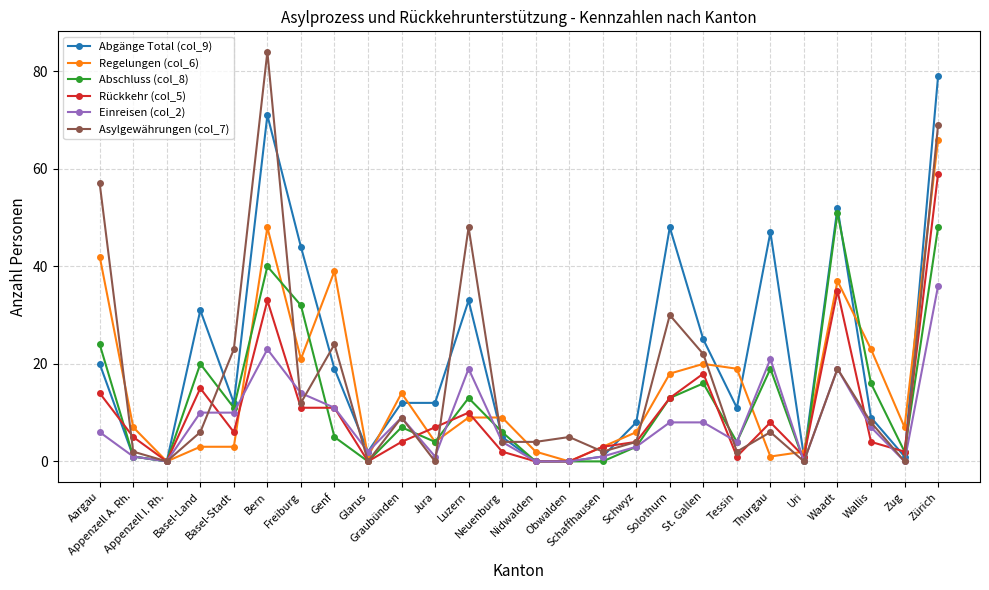

True or false: Abschluss (col_8) has more than 1 interior local peaks.

True